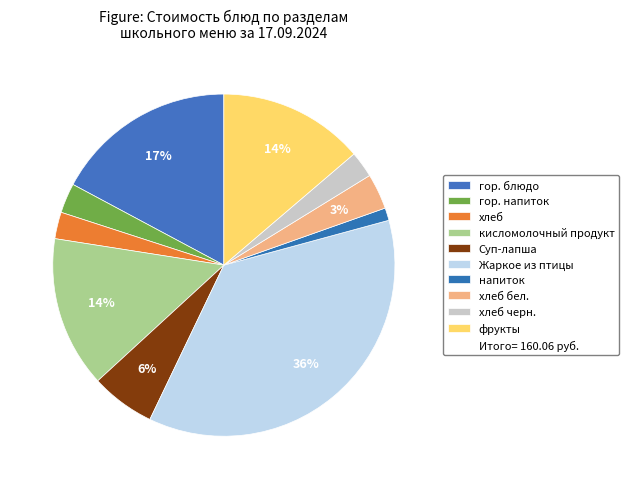

How many slices are in this pie chart?

10